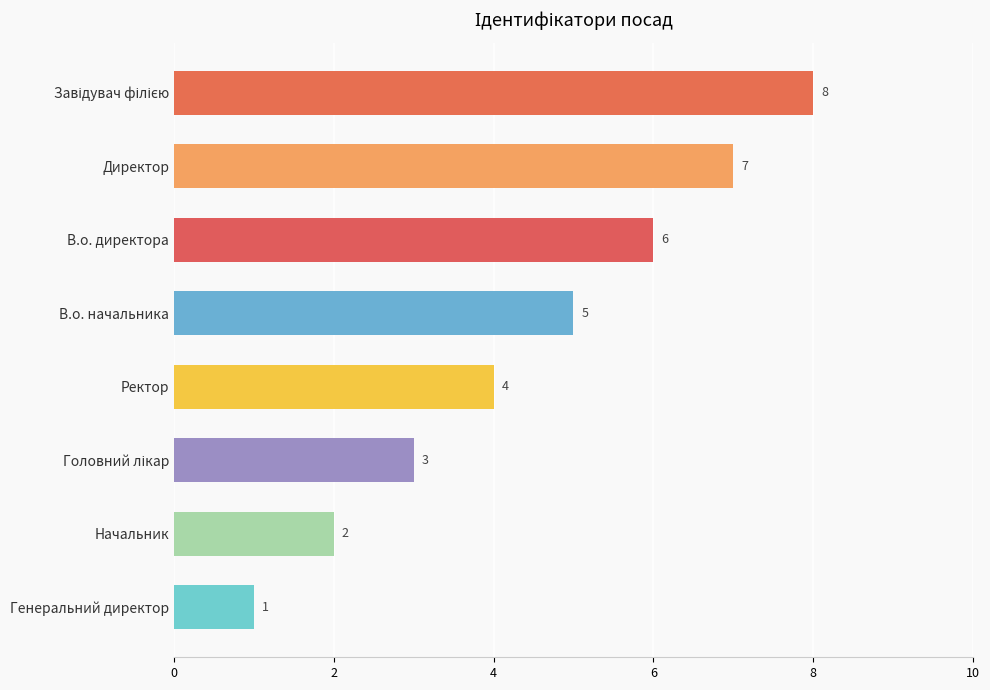

Reading top to bottom, extract all data points from this chart.

8	7	6	5	4	3	2	1